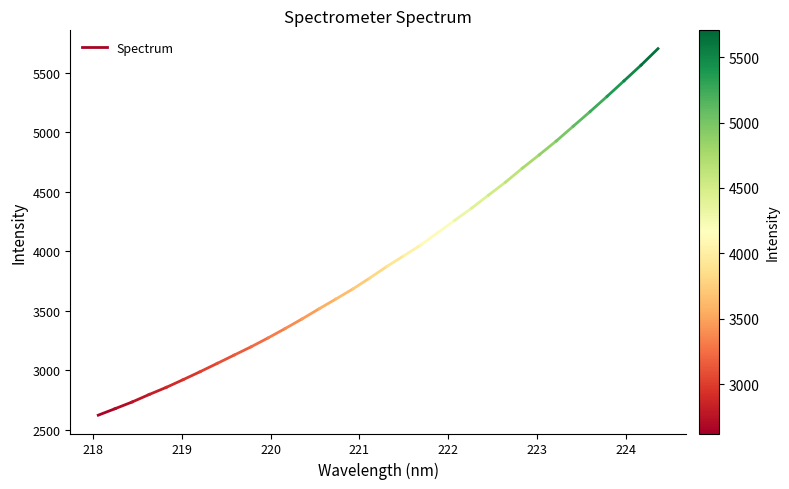

How many data points are less than 2677?

1